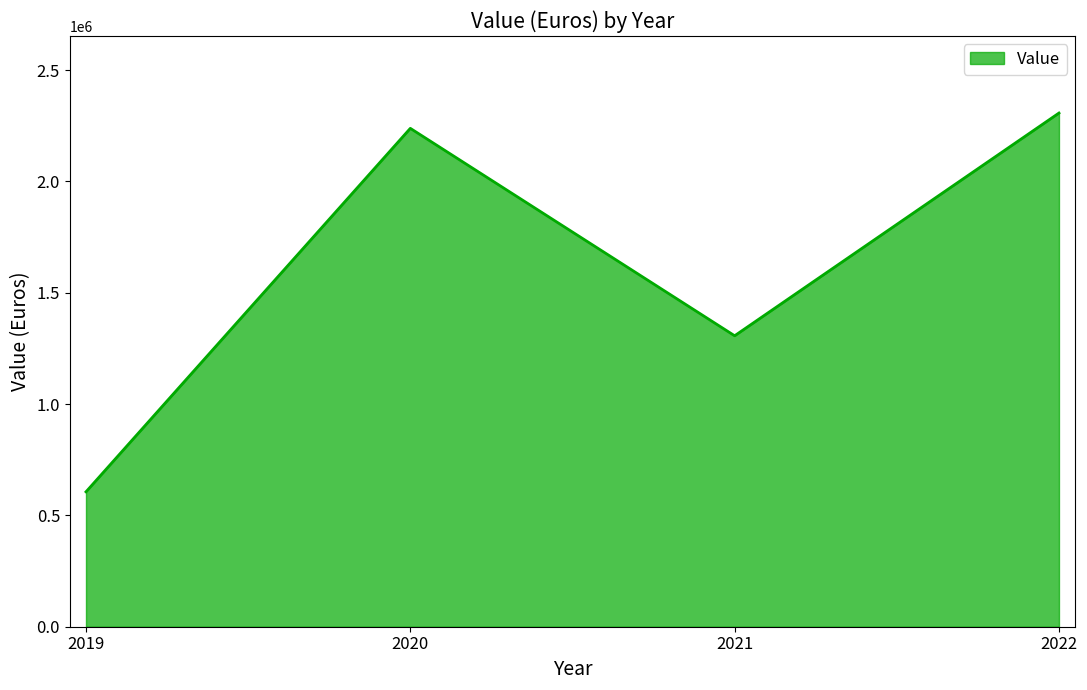

What is the change in value from 2021 to 2022?

+1000249